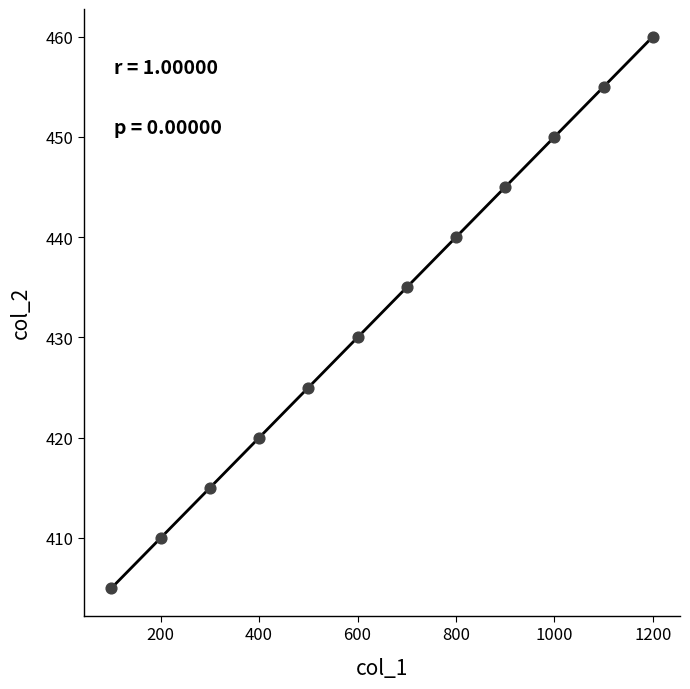

What Y value in the scatter plot is closest to 432?

430